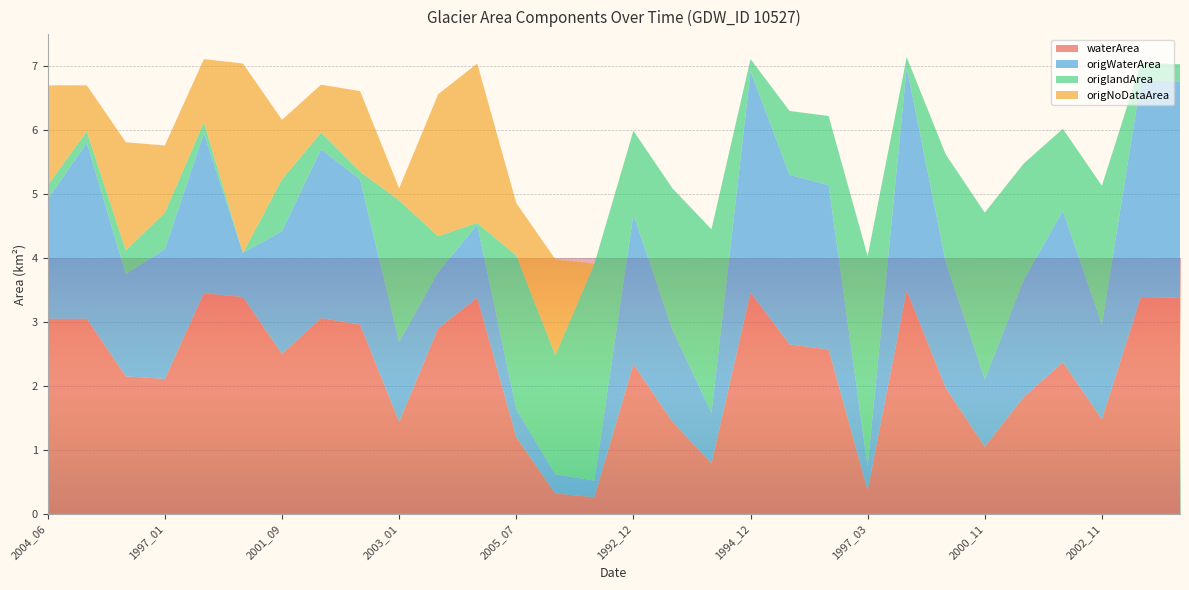

Reading left to right, extract all data points from this chart.

waterArea: 3.0	3.0	2.1	2.1	3.5	3.4	2.5	3.1	3.0	1.4	2.9	3.4	1.2	0.3	0.3	2.3	1.4	0.8	3.5	2.6	2.6	0.4	3.5	2.0	1.1	1.8	2.4	1.5	3.4	3.4
origWaterArea: 1.9	2.8	1.6	2.0	2.5	0.7	1.9	2.6	2.3	1.2	0.9	1.1	0.4	0.3	0.3	2.3	1.4	0.8	3.5	2.6	2.6	0.4	3.5	2.0	1.1	1.8	2.4	1.5	3.4	3.4
origlandArea: 0.2	0.2	0.4	0.6	0.2	0.0	0.8	0.3	0.1	2.2	0.6	0.0	2.4	1.9	3.4	1.3	2.2	2.9	0.2	1.0	1.1	3.3	0.2	1.7	2.6	1.8	1.3	2.2	0.3	0.3
origNoDataArea: 1.6	0.7	1.7	1.1	1.0	3.0	0.9	0.8	1.3	0.2	2.2	2.5	0.8	1.5	0.0	0.0	0.0	0.0	0.0	0.0	0.0	0.0	0.0	0.0	0.0	0.0	0.0	0.0	0.0	0.0